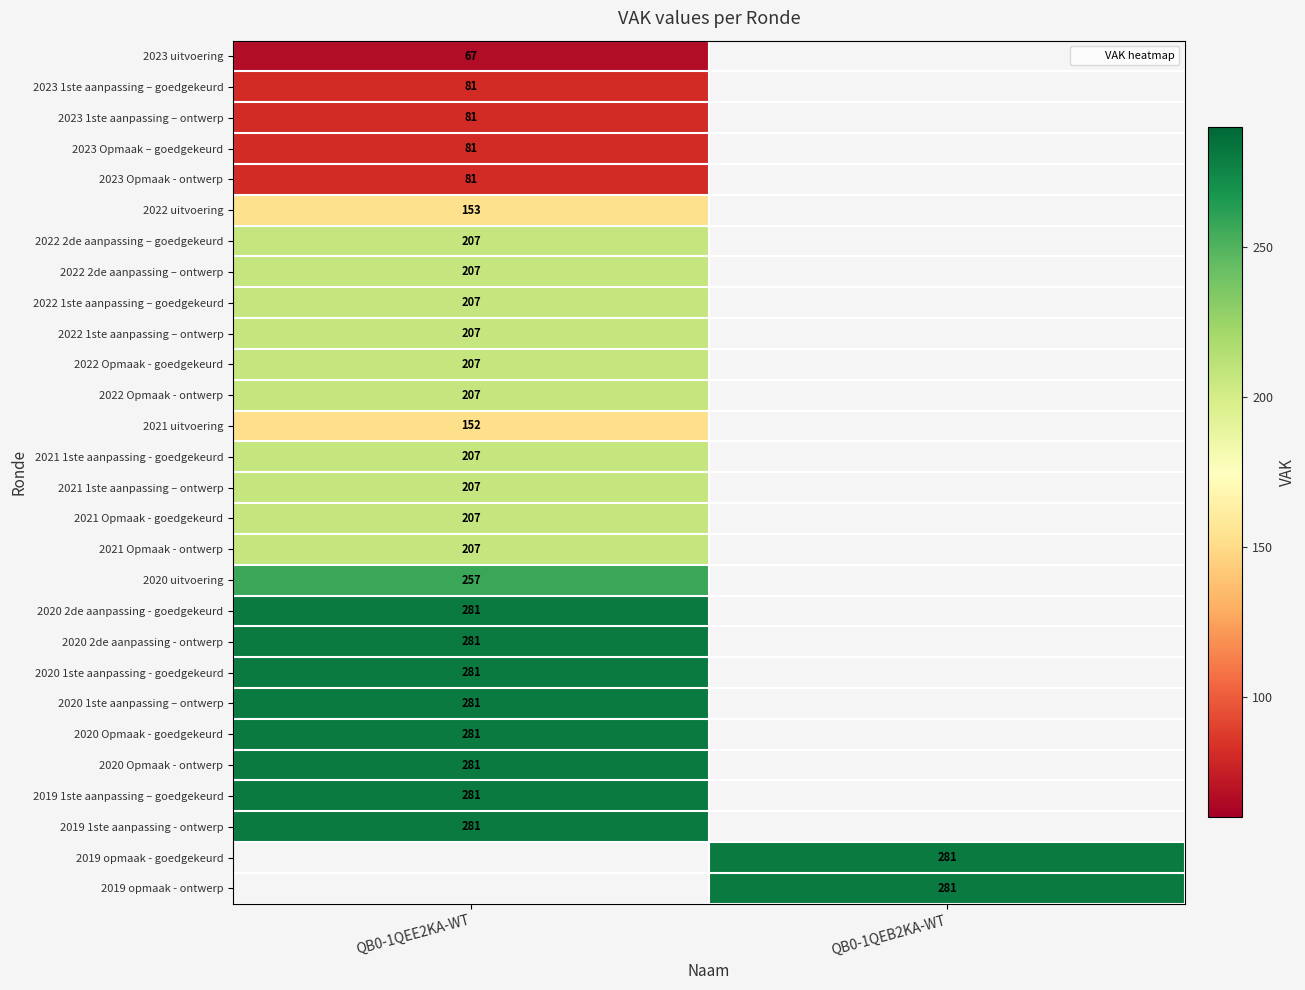

Which has a higher value, QB0-1QEB2KA-WT or QB0-1QEE2KA-WT?

QB0-1QEE2KA-WT